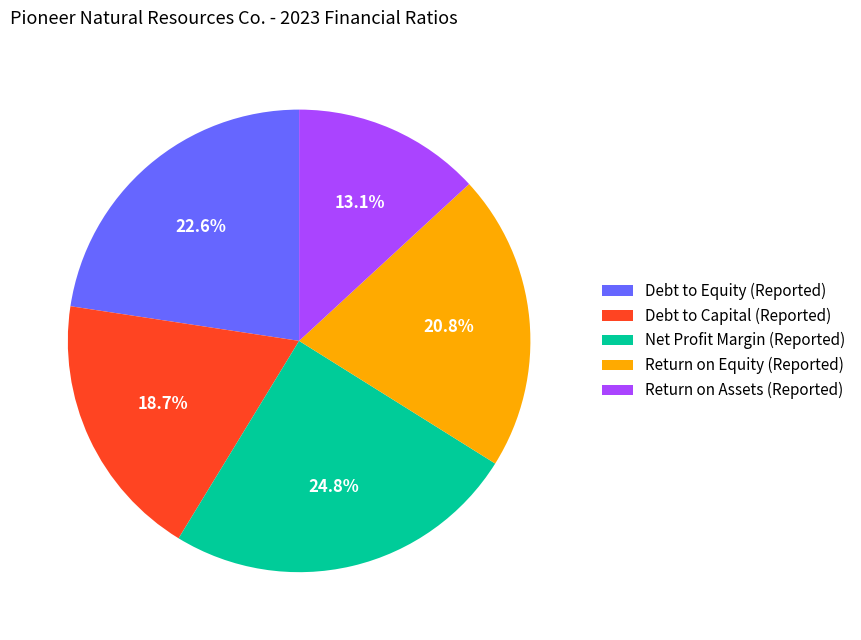

Which category has the biggest portion of the pie?

Net Profit Margin (Reported)